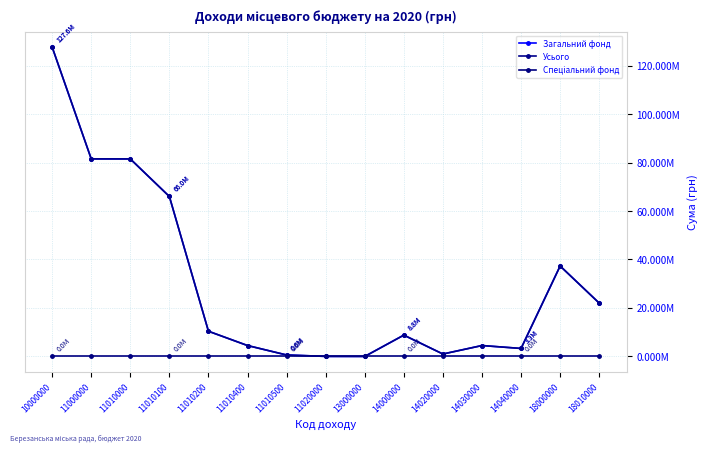

What is the spread (max minus min) of values at 11010200?

10400000.0